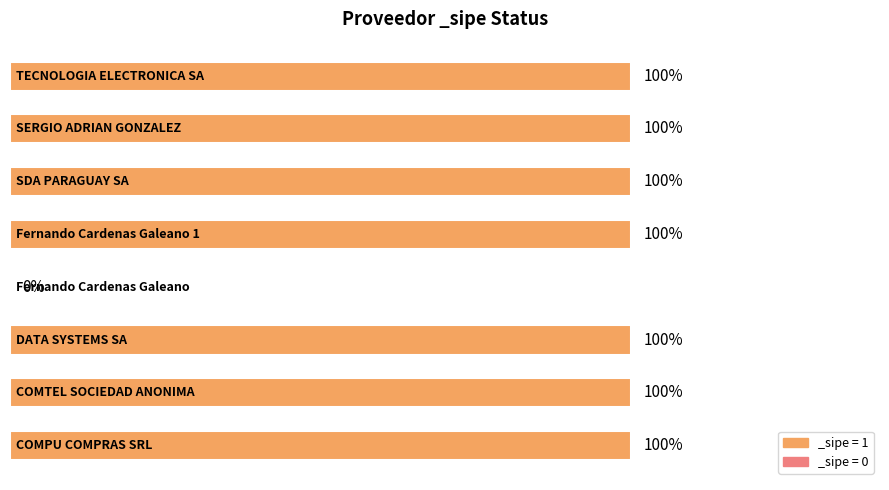

Are the bars horizontal?

Yes